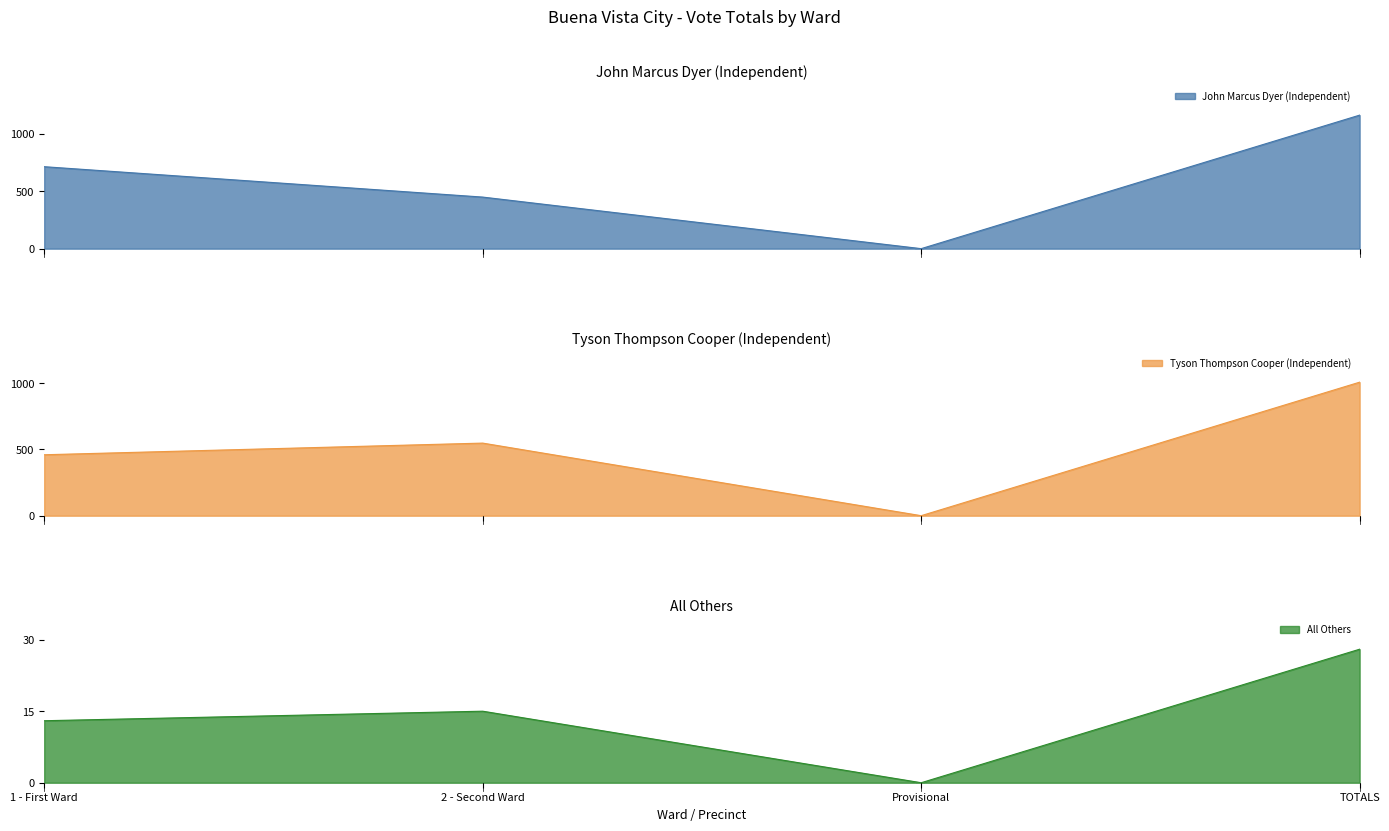

The Tyson Thompson Cooper (Independent) series shows 460 at 1 - First Ward. True or false?

True